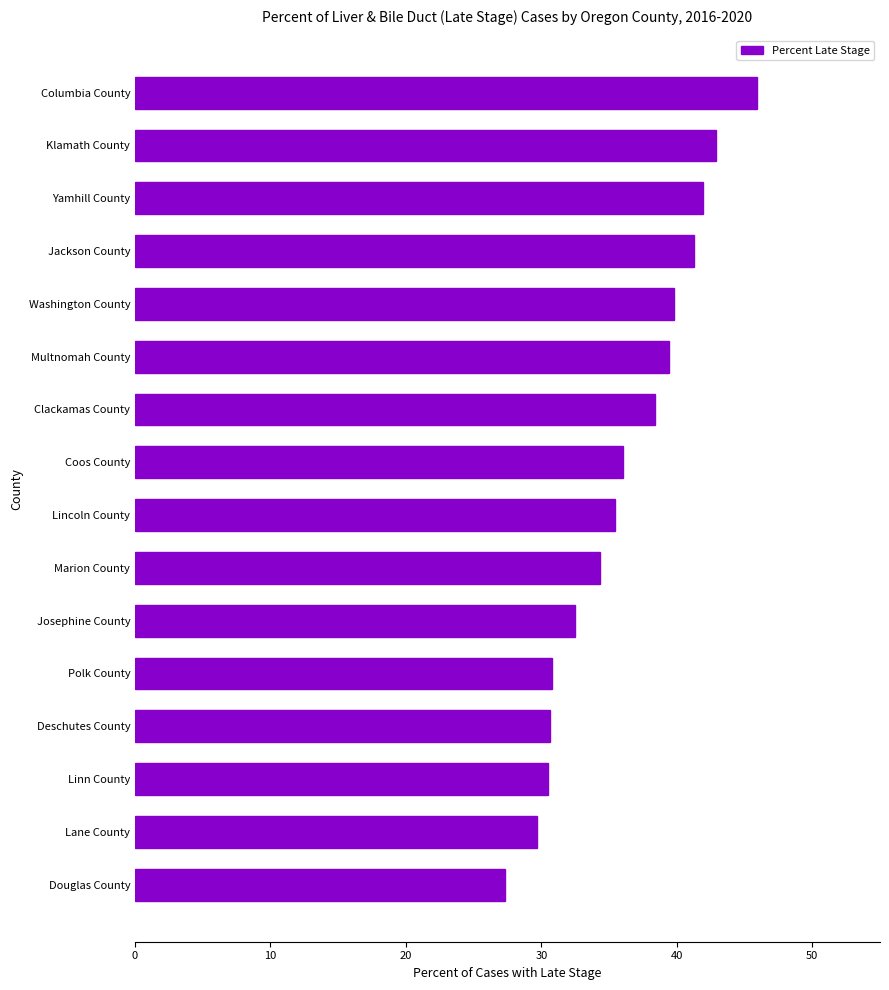

Where is the data nearest to the value 36?

Coos County